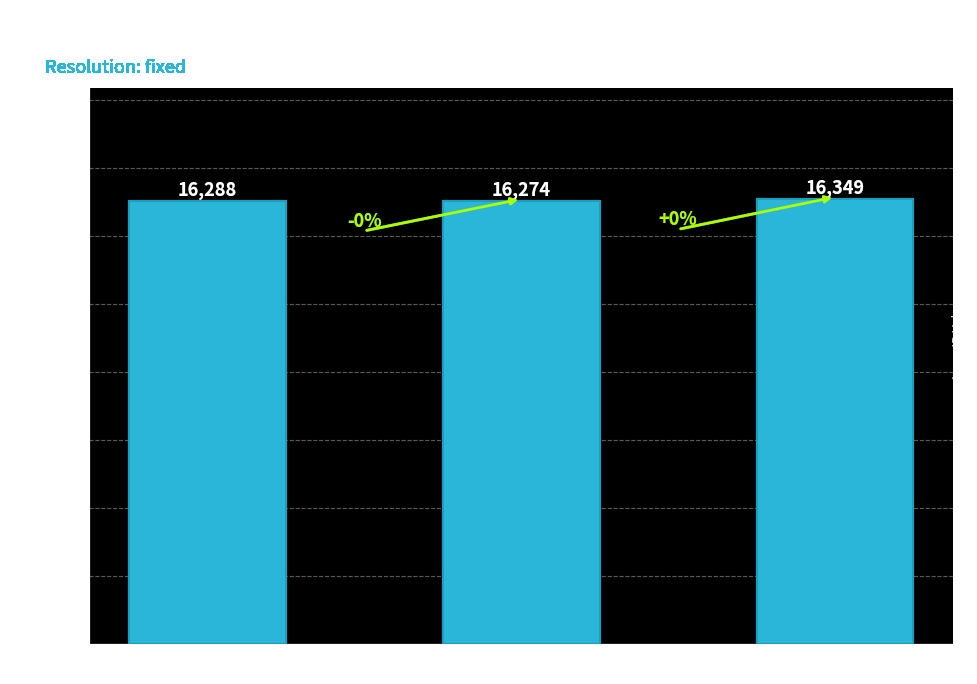

What is the label of the 1st bar from the left?

03 gjs-1.72.0